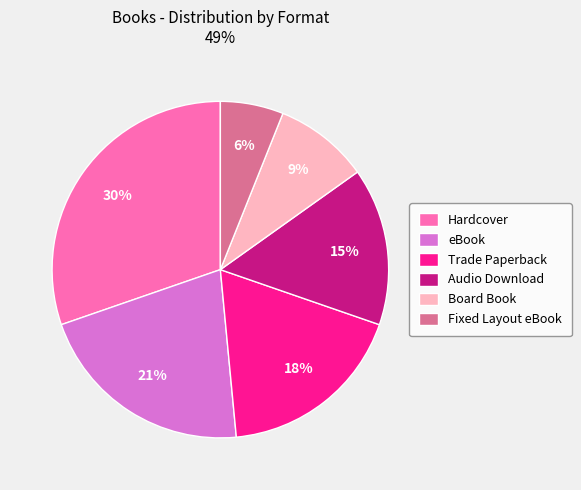

Is Hardcover the majority of the pie?

No